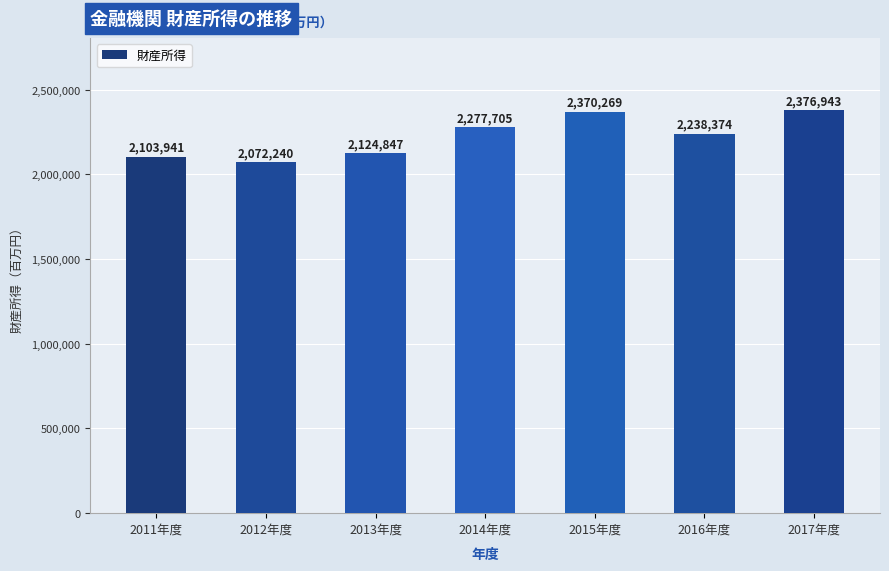

What is the label of the 1st bar from the right?

2017年度